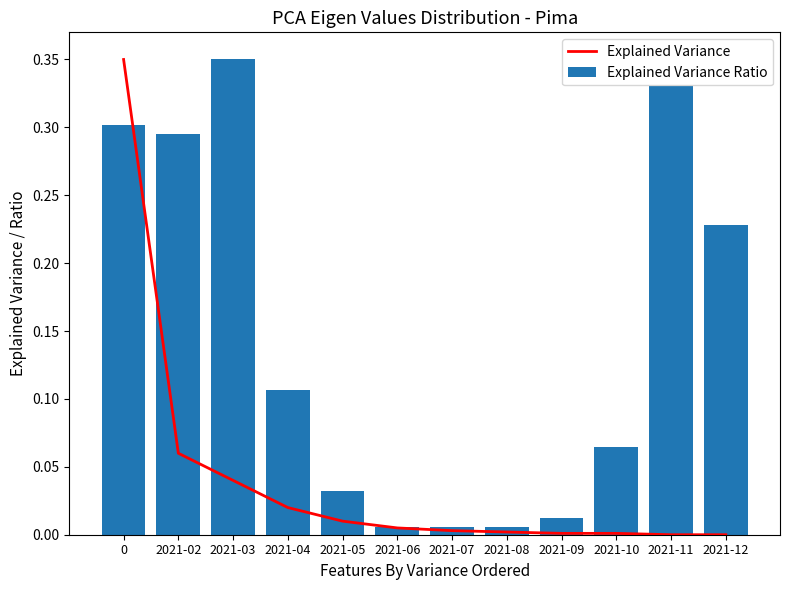

How many values in Explained Variance are above zero?

10